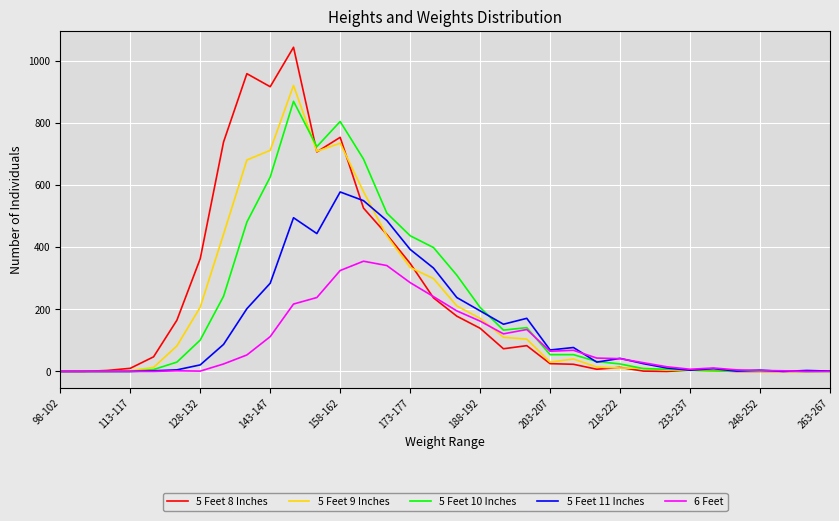

True or false: 6 Feet has more than 2 interior local peaks.

True